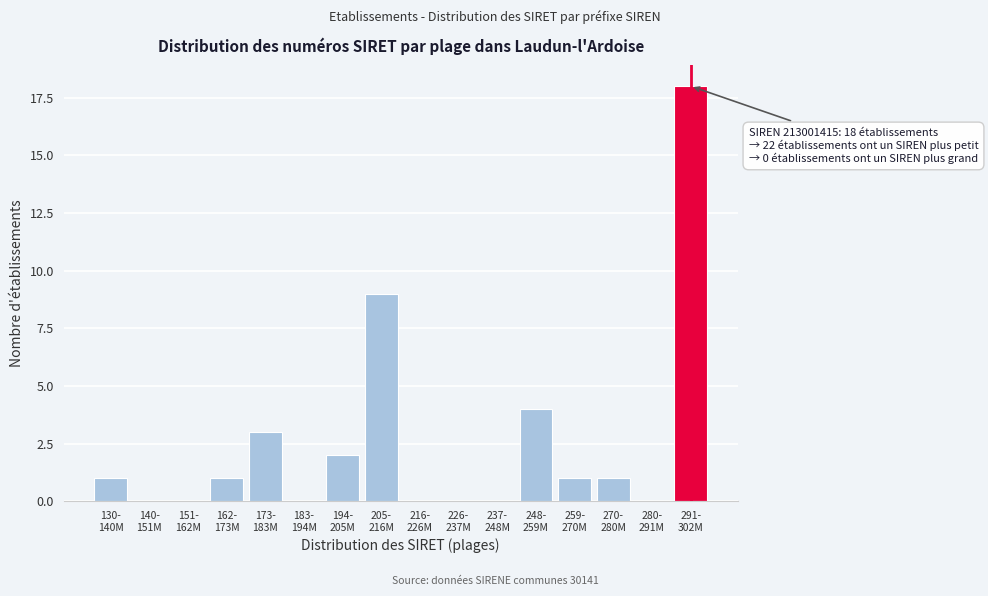

What is the sum of all values?

40